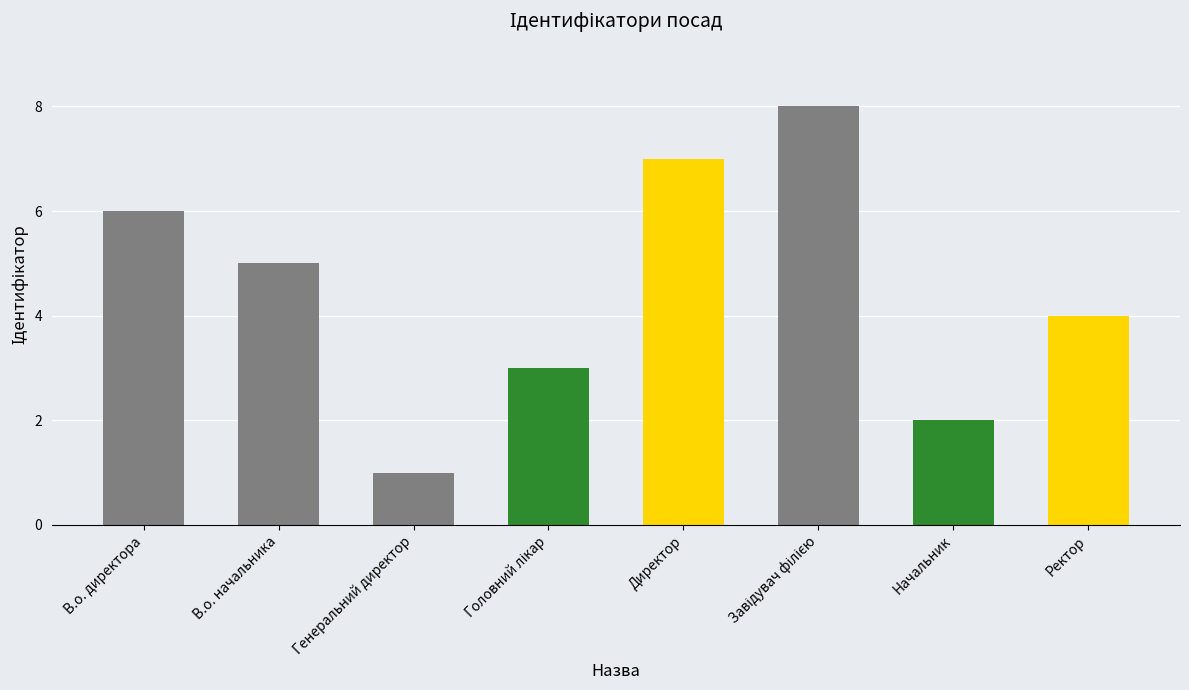

The value at Ректор is 4. True or false?

True